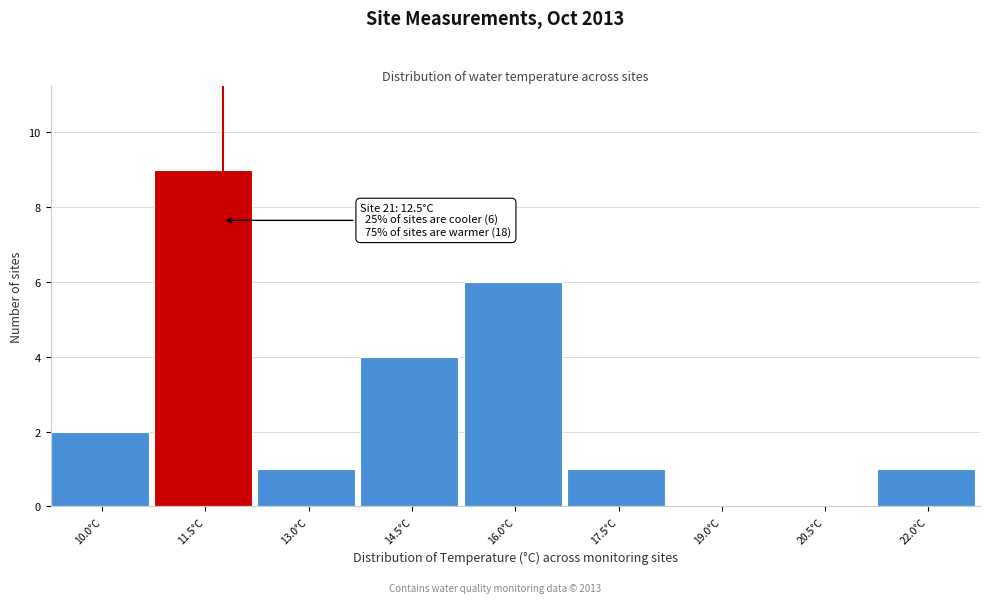

Reading left to right, transcribe all the data shown in this chart.

10.0°C=2	11.5°C=9	13.0°C=1	14.5°C=4	16.0°C=6	17.5°C=1	19.0°C=0	20.5°C=0	22.0°C=1